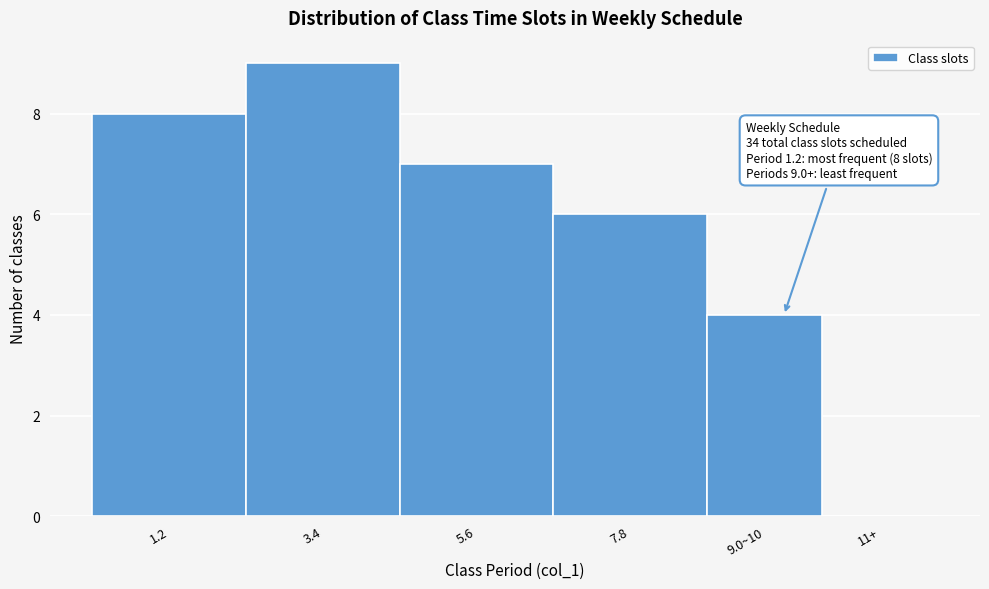

Reading left to right, list all the values displayed in this chart.

1.2=8	3.4=9	5.6=7	7.8=6	9.0~10=4	11+=0